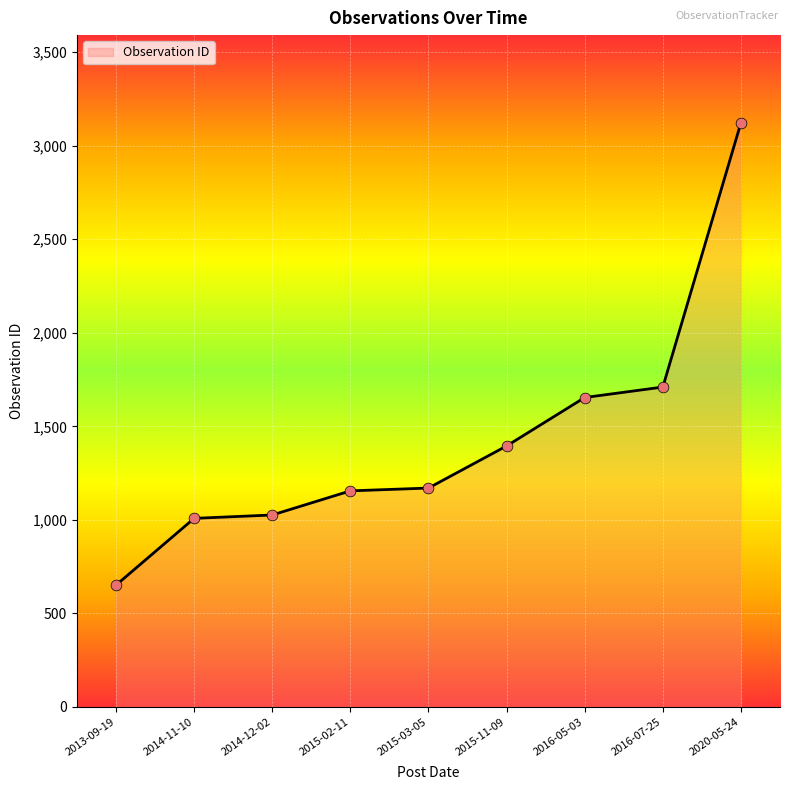

Between 2015-03-05 and 2014-12-02, which is larger?

2015-03-05